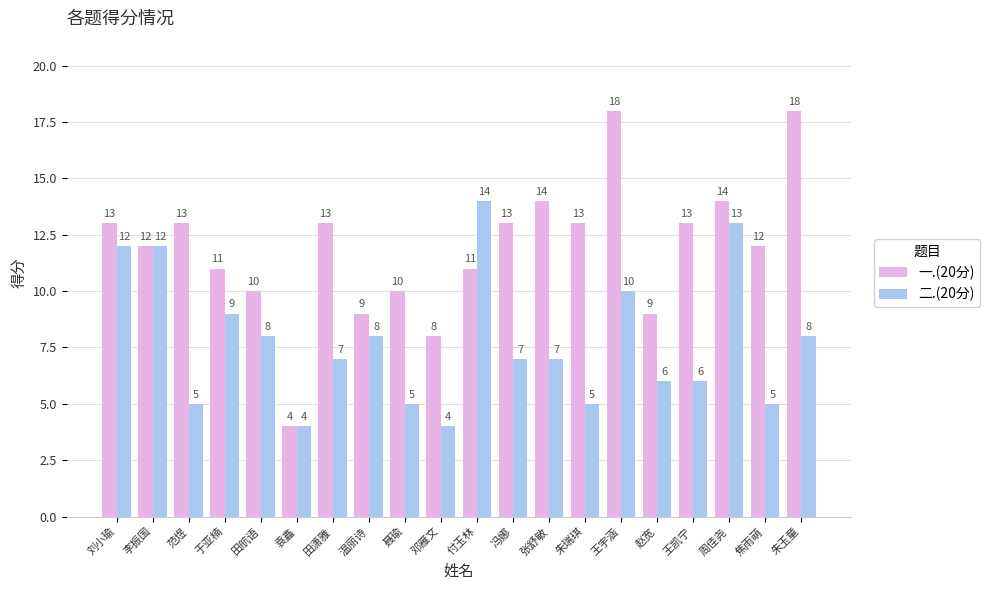

How many groups of bars are there?

20